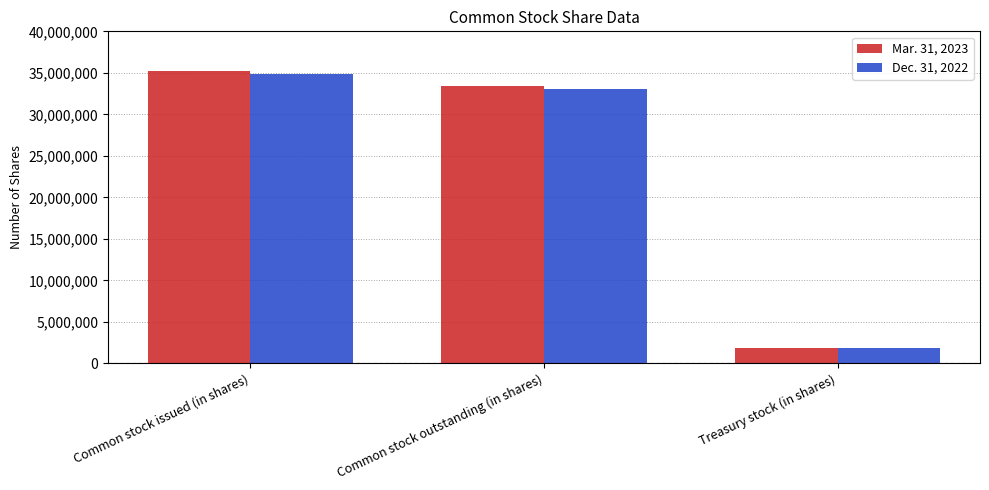

What is the difference between the maximum and second lowest values in the Mar. 31, 2023 series?

1831491